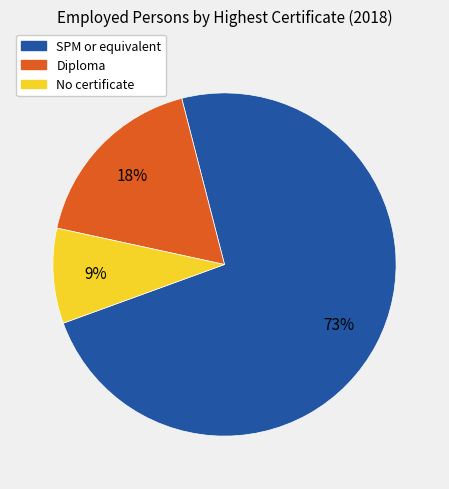

True or false: SPM or equivalent accounts for 73% of the total.

True